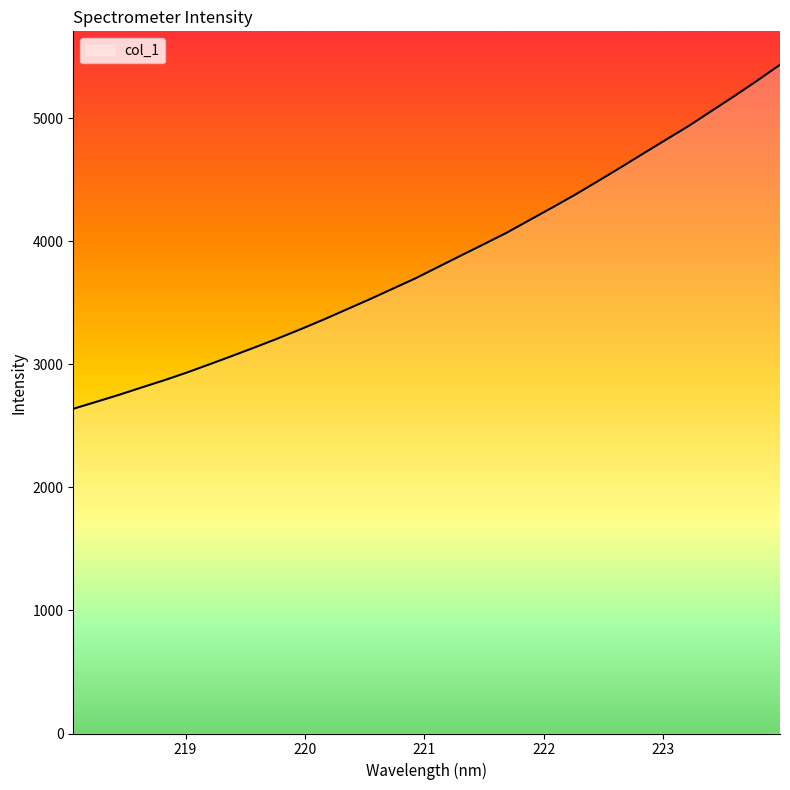

What is the greatest value displayed?

5434.8